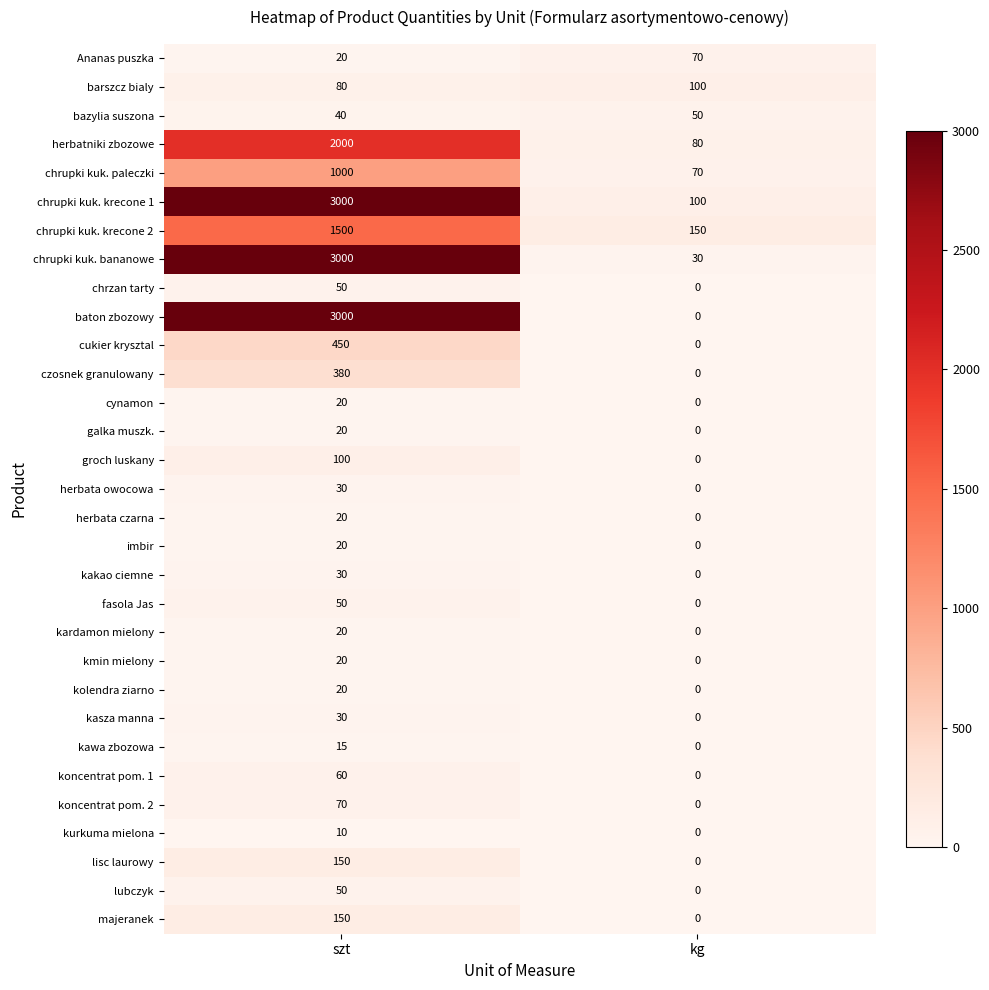

List the labels in order of baton zbozowy value, smallest first.

kg, szt